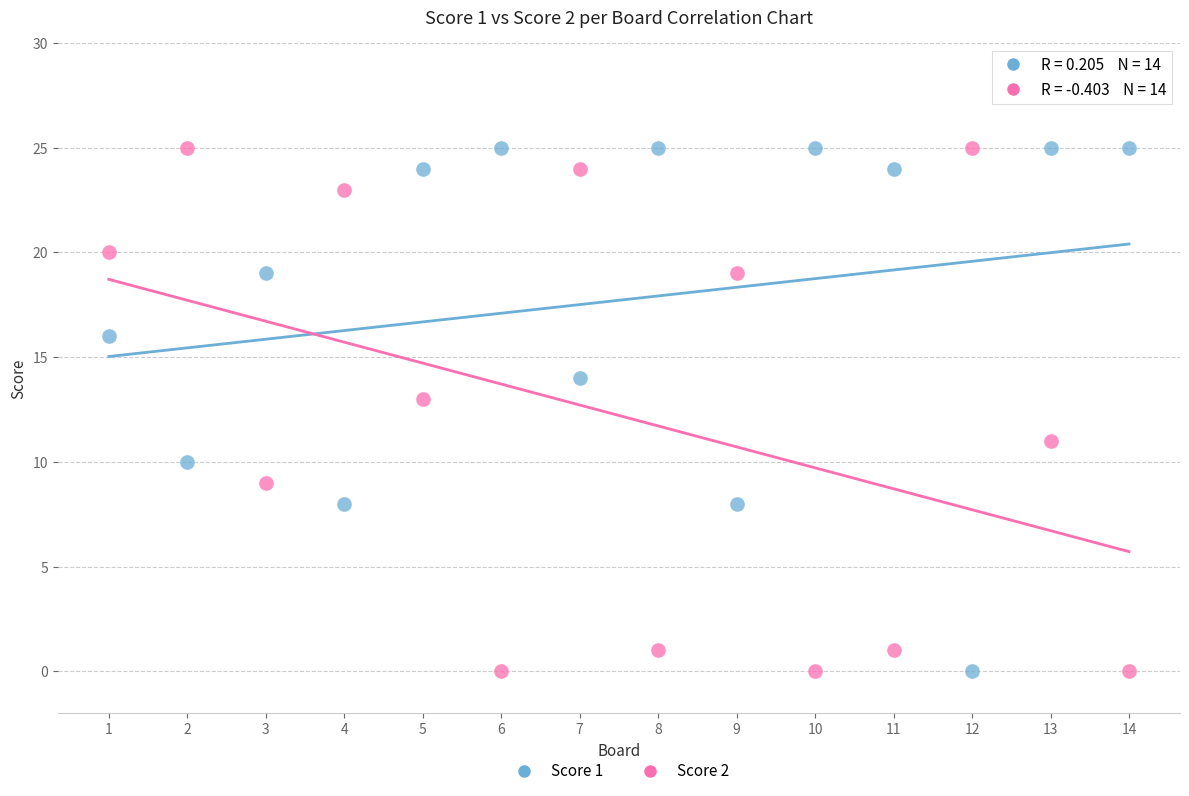

Across all data points, what is the range of Y values (max minus min)?

25